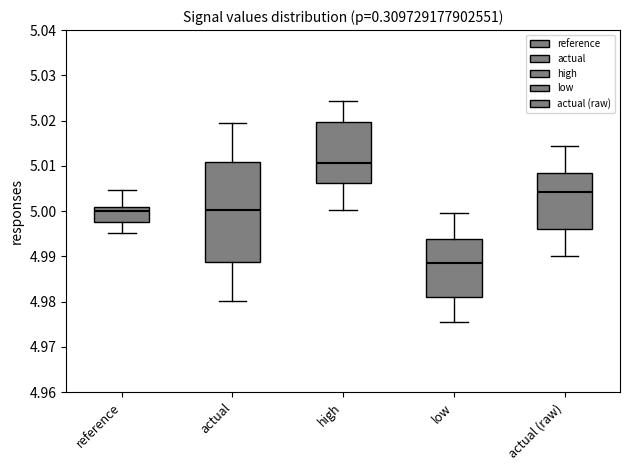

Which box's median line is the highest?

high